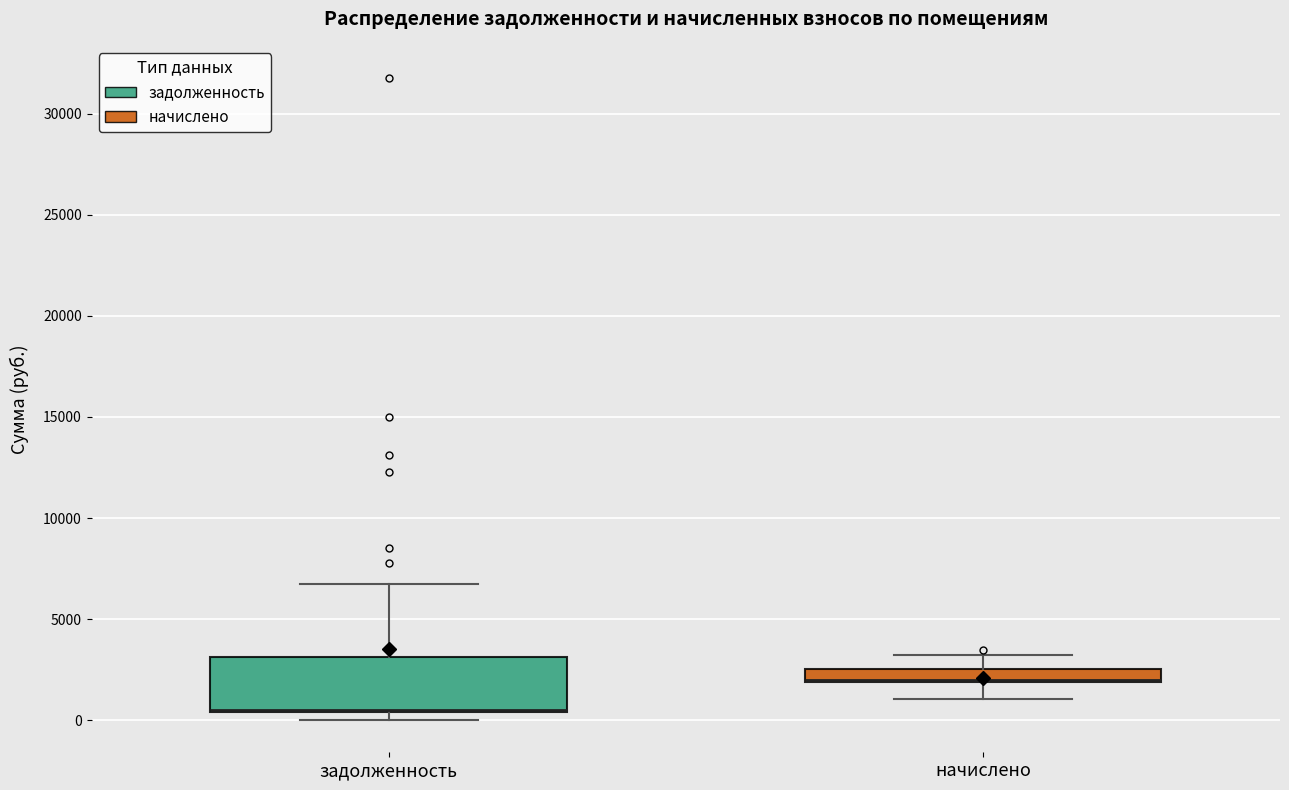

Comparing the boxes themselves (not the whiskers), which one is the tallest?

задолженность